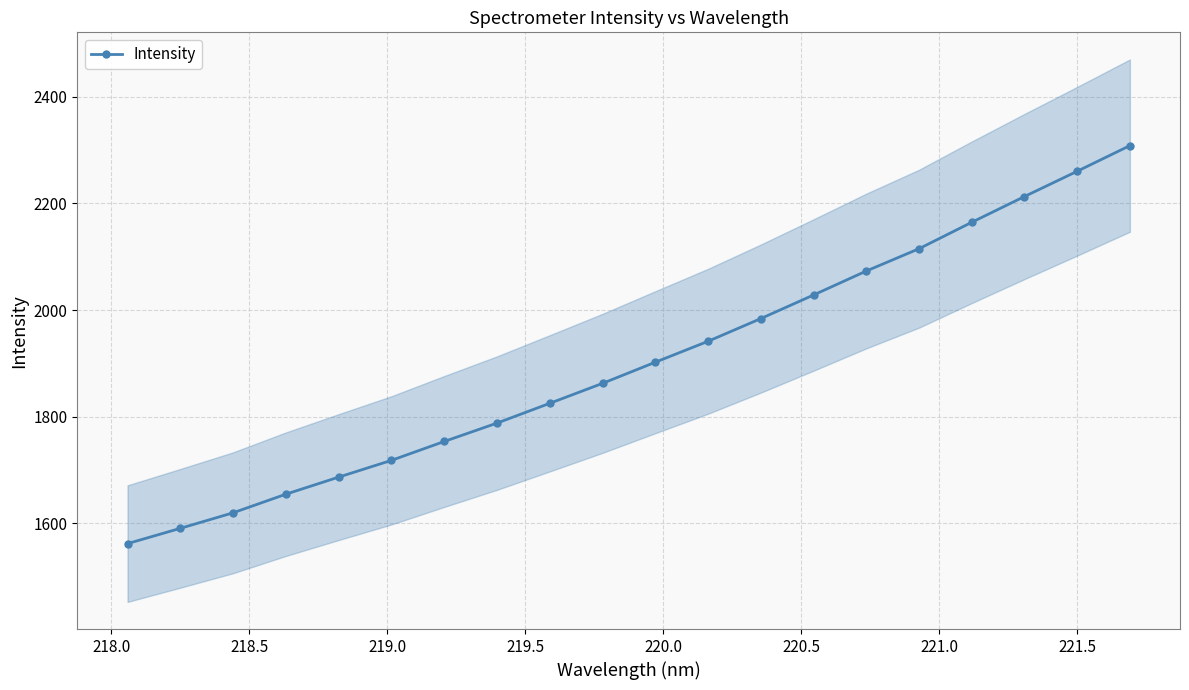

True or false: Intensity has more than 0 points higher than both neighbors.

False